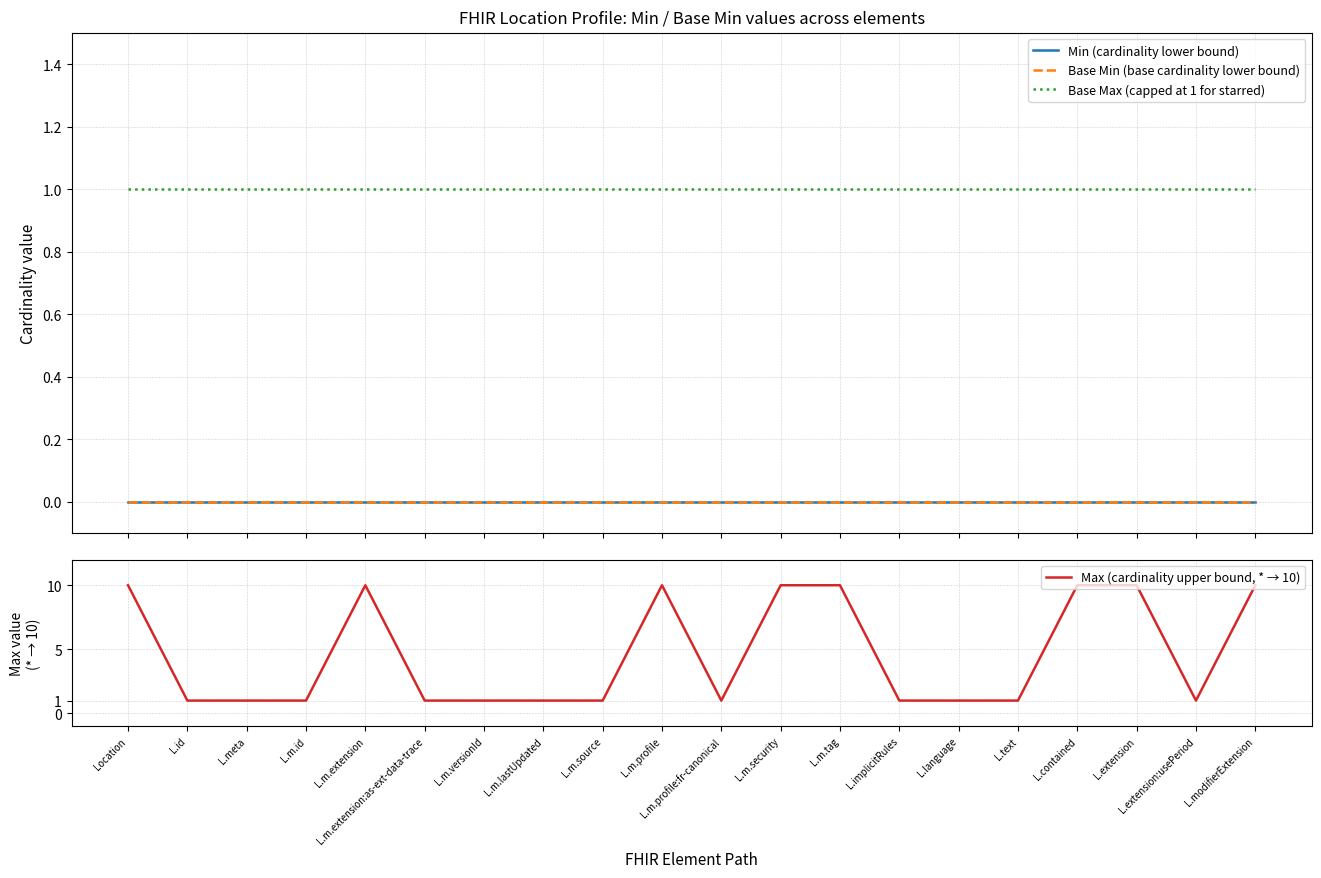

Rank the series by their maximum value, from highest to lowest.

Max (cardinality upper bound, * → 10), Base Max (capped at 1 for starred), Min (cardinality lower bound), Base Min (base cardinality lower bound)